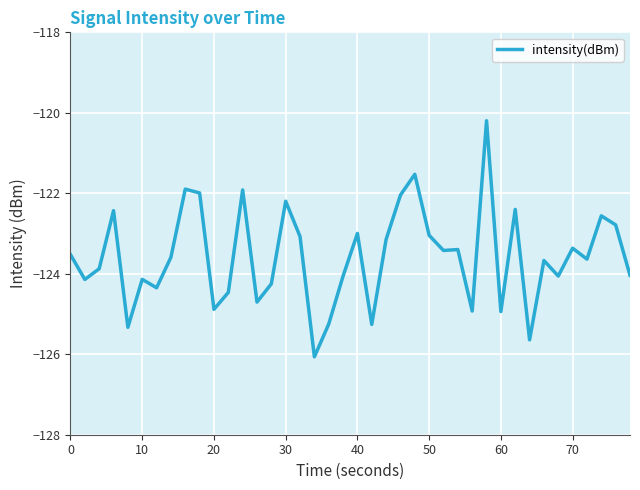

What is the difference between the maximum and minimum values?

5.9